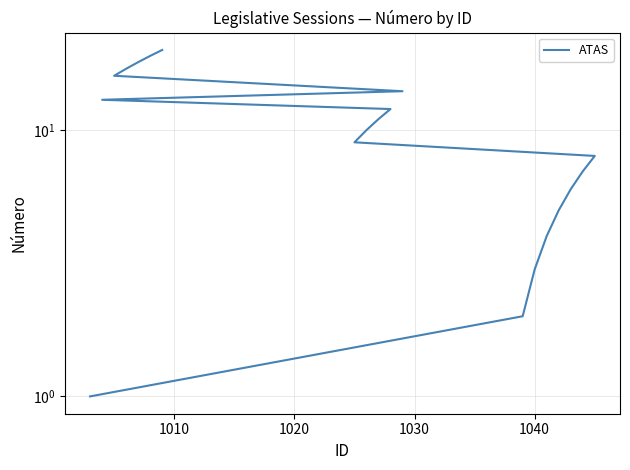

What is the average value?

10